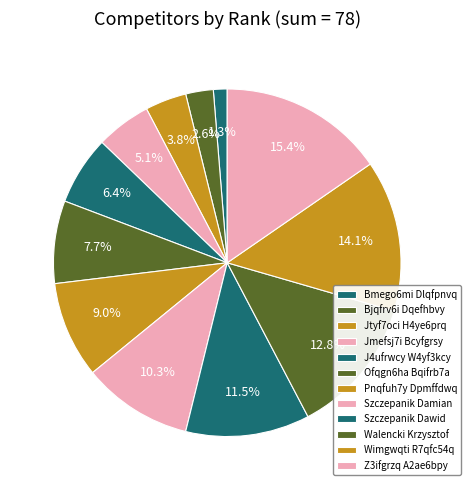

What portion of the pie excludes Jmefsj7i Bcyfgrsy?

94.9%